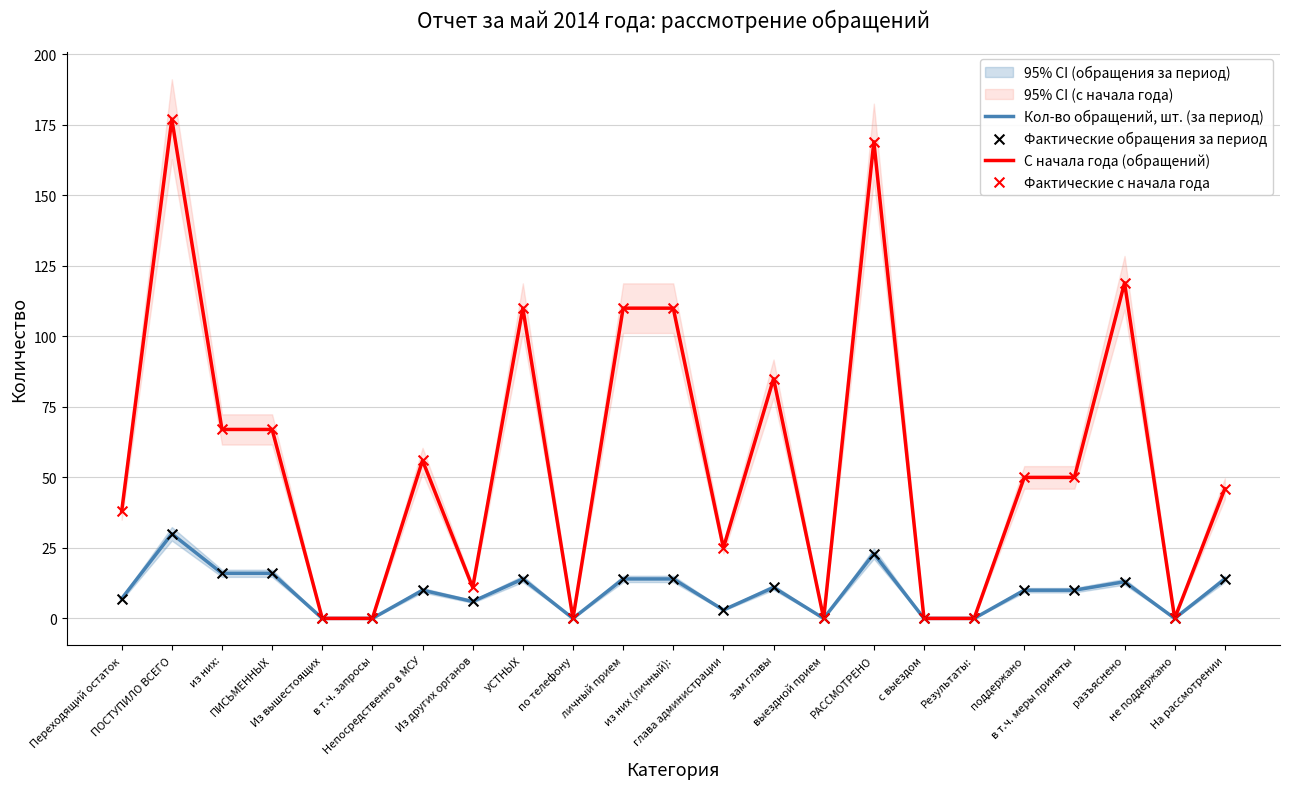

Which series has the largest Y range (max minus min)?

С начала года (обращений)